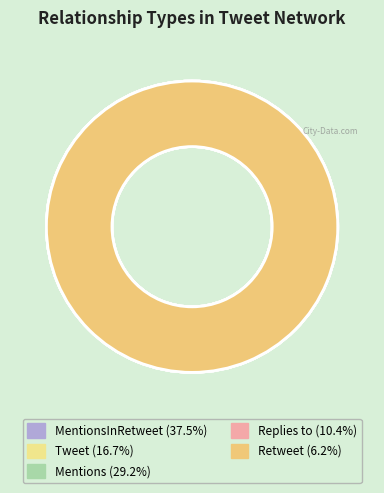

To the nearest percent, what is the average slice percentage?

20%